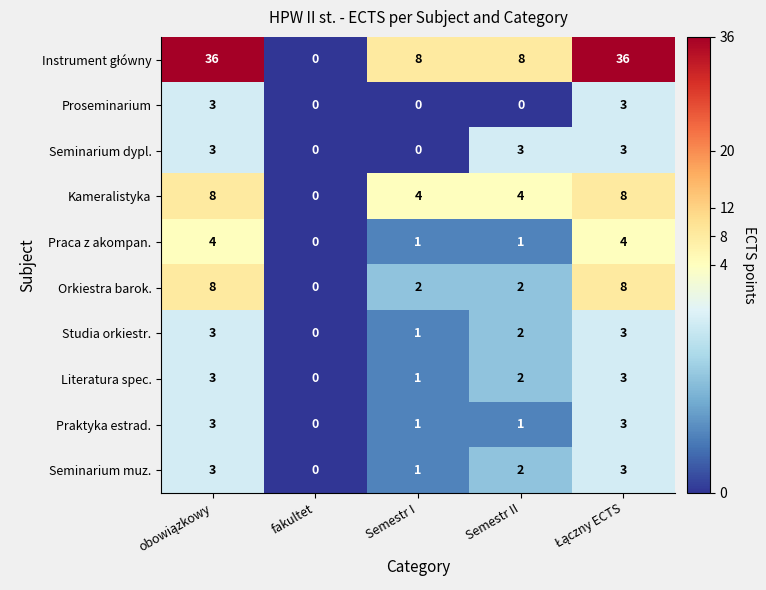

Is it true that Studia orkiestr. equals 0 at fakultet?

True